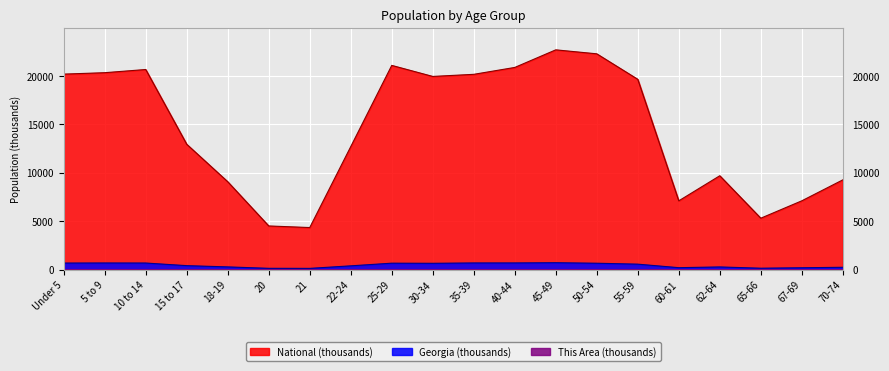

True or false: This Area and Georgia cross at least once.

False